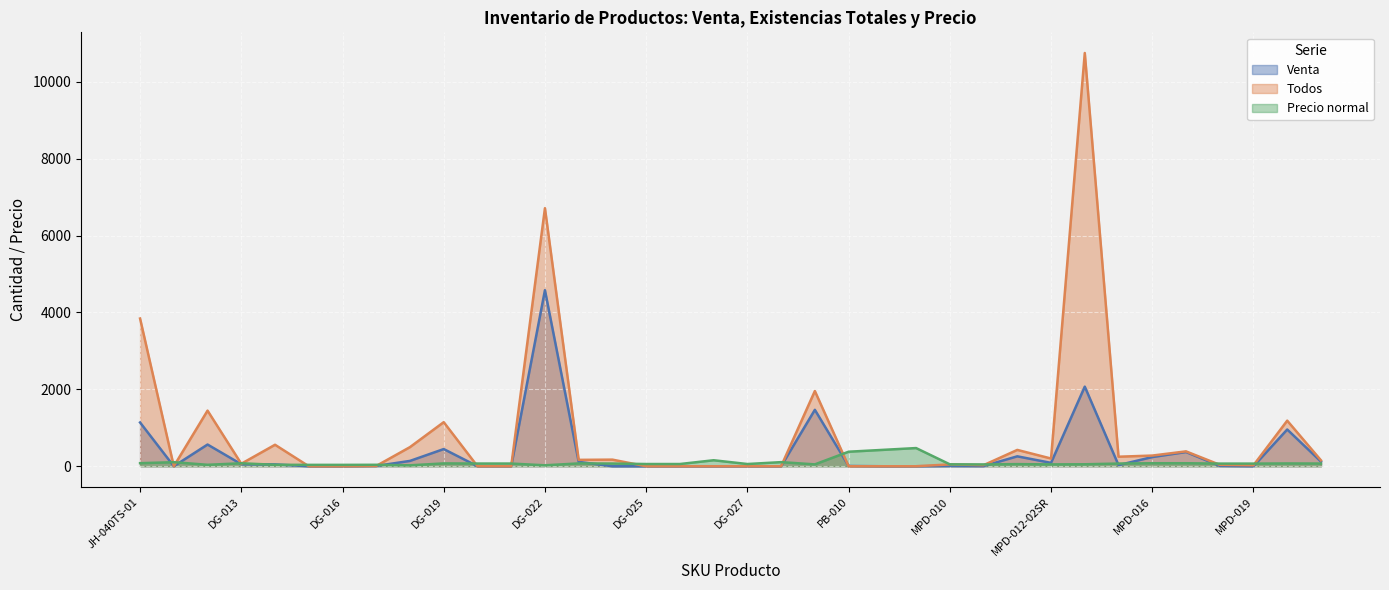

What position from the left is MPD-014?

29